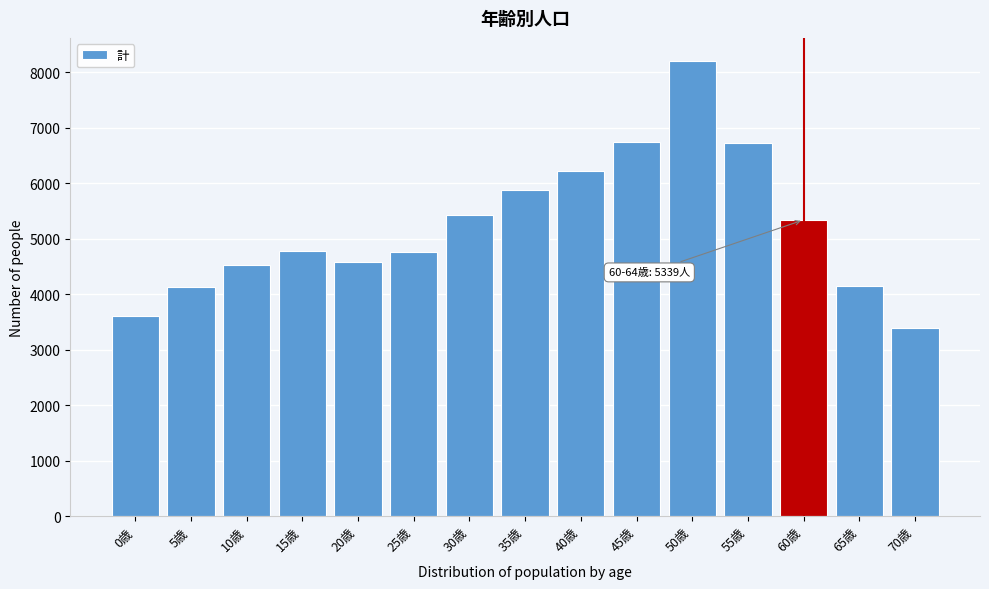

What is the sum of all values?

78480